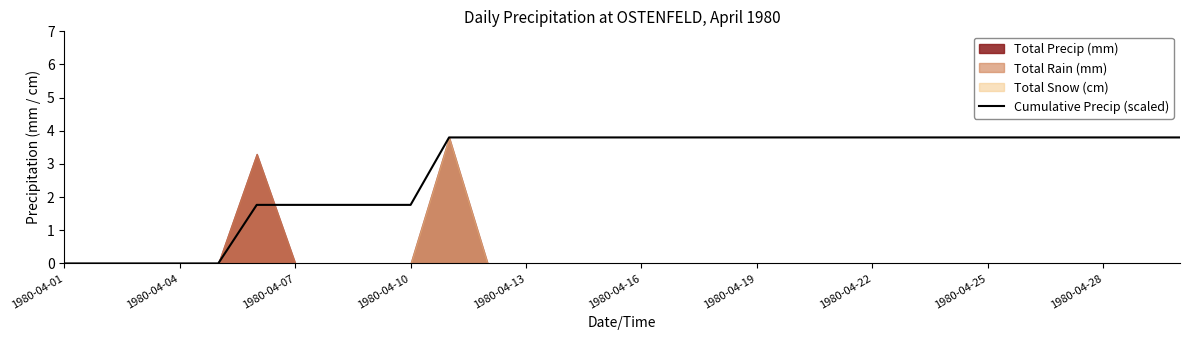

What is the difference between the maximum and second lowest values?

3.8